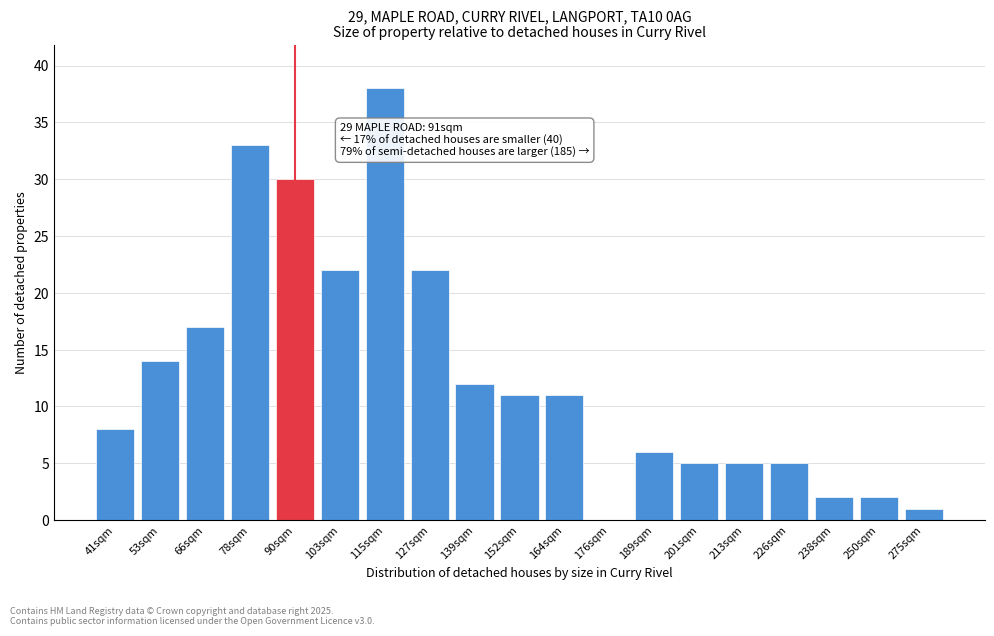

Reading left to right, transcribe all the data shown in this chart.

41sqm=8	53sqm=14	66sqm=17	78sqm=33	90sqm=30	103sqm=22	115sqm=38	127sqm=22	139sqm=12	152sqm=11	164sqm=11	176sqm=0	189sqm=6	201sqm=5	213sqm=5	226sqm=5	238sqm=2	250sqm=2	275sqm=1